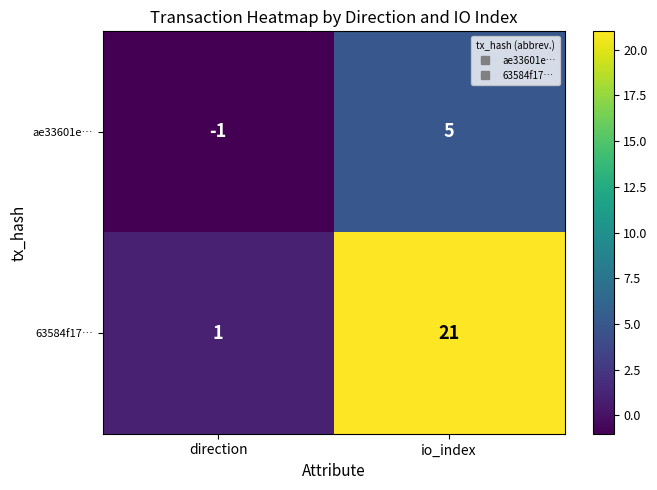

Which series changed the most between direction and io_index?

63584f17…